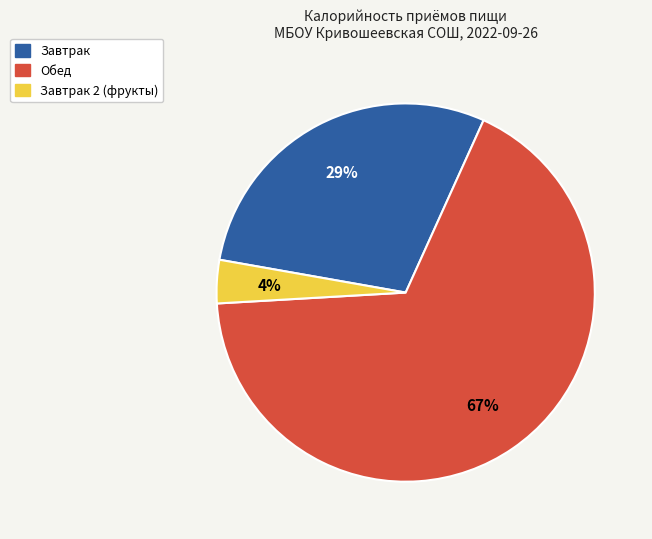

Is the sum of Завтрак 2 (фрукты) and Завтрак greater than half?

No